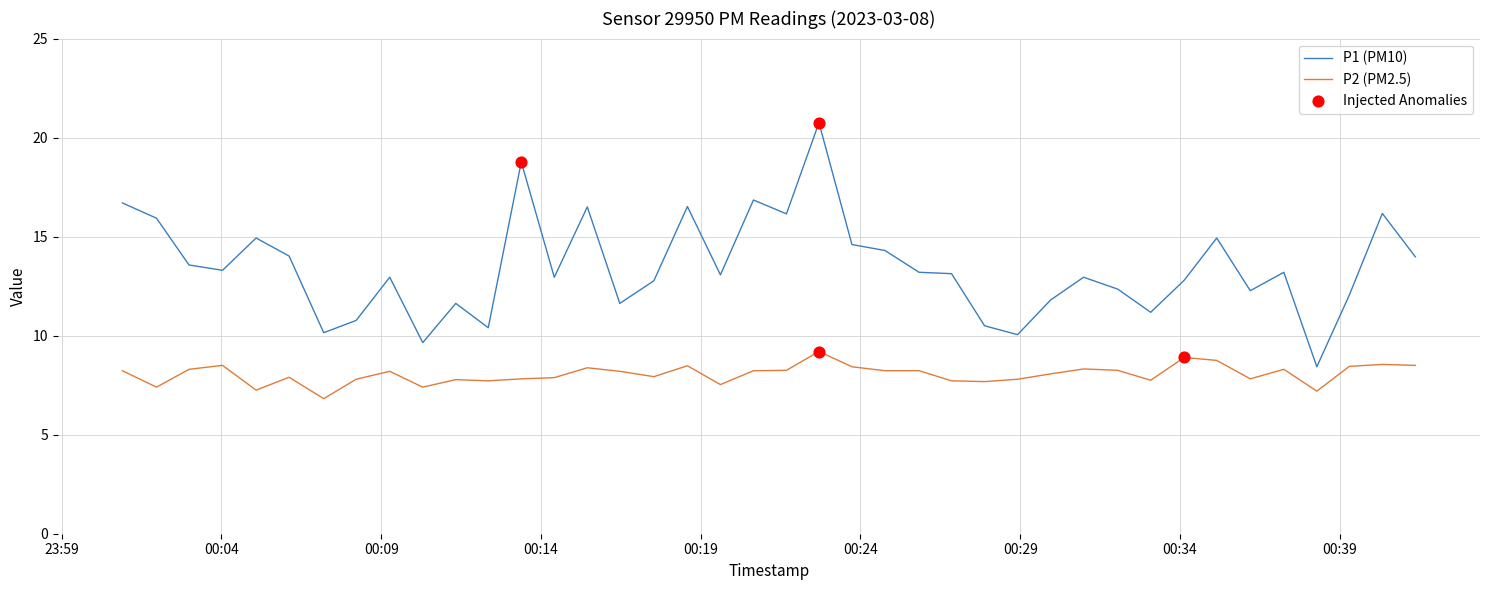

What is the greatest value displayed?

20.8